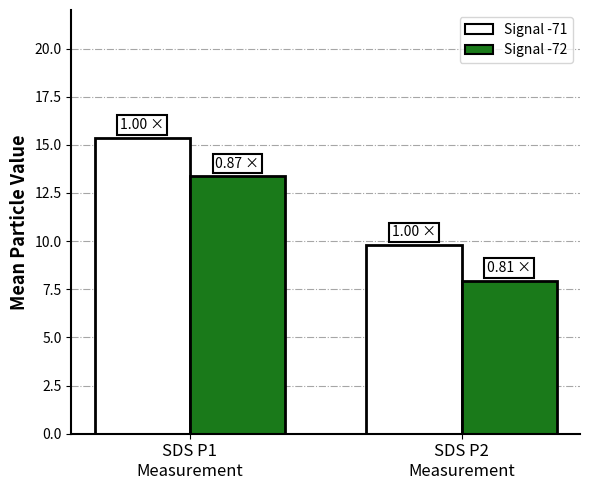

The Signal -71 series shows 24.3 at SDS P1
Measurement. True or false?

False